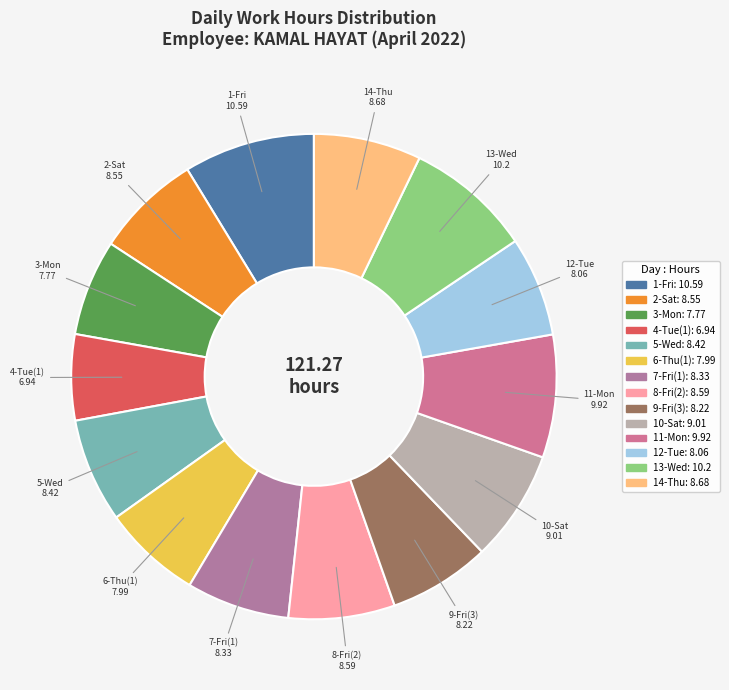

How many slices are in this pie chart?

14